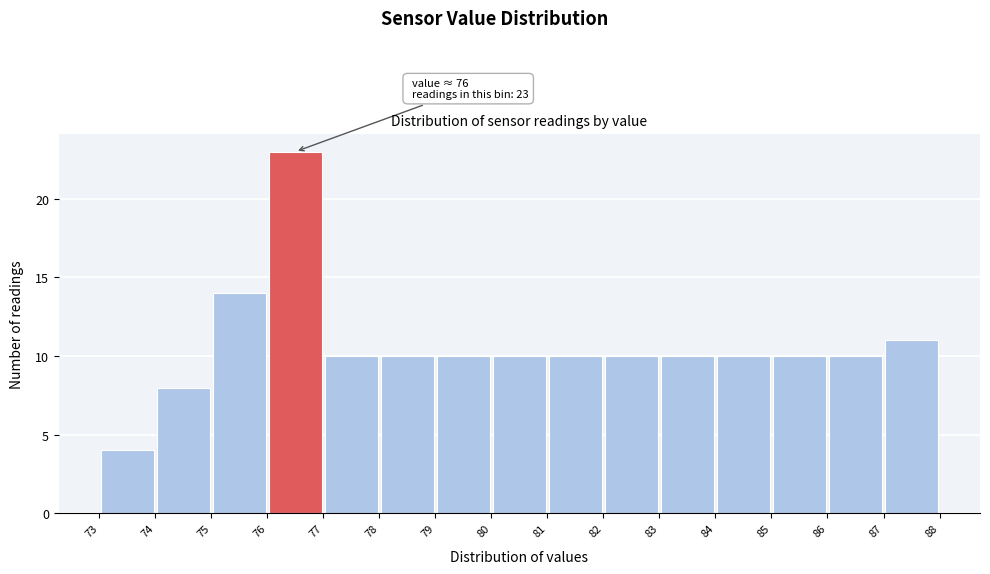

Which range on the x-axis has the tallest bar?

76 to 77